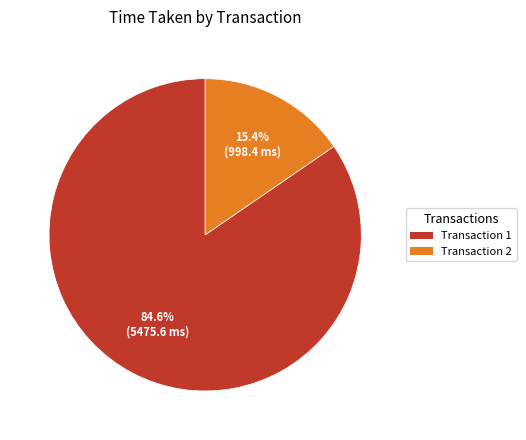

Which category accounts for the majority?

Transaction 1